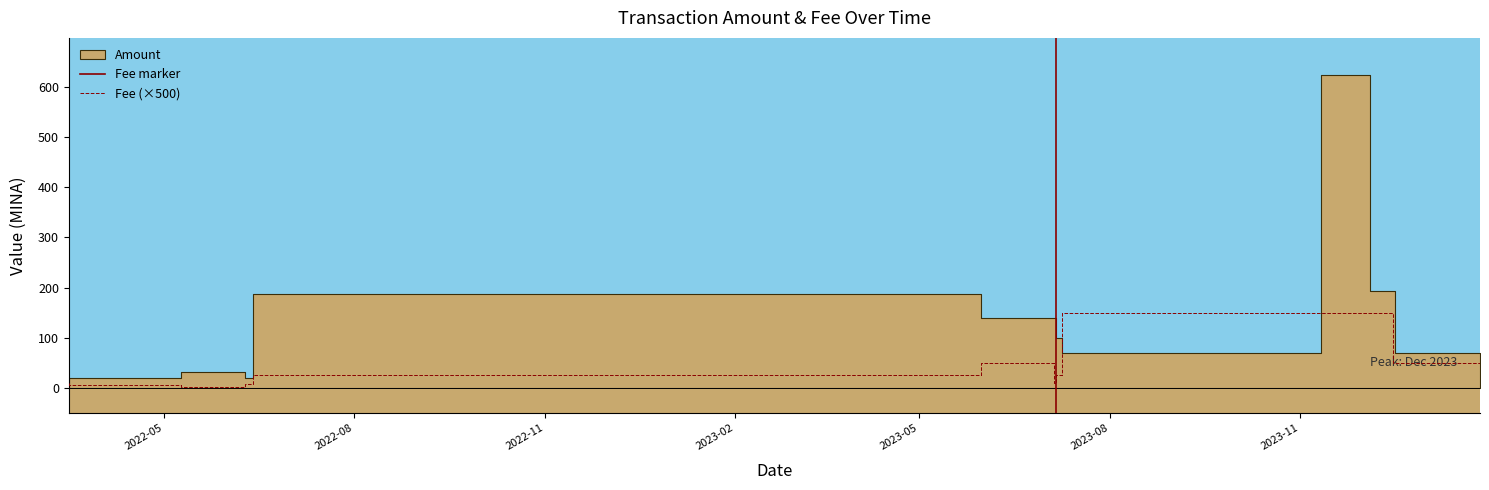

How many lines are shown in the chart?

1